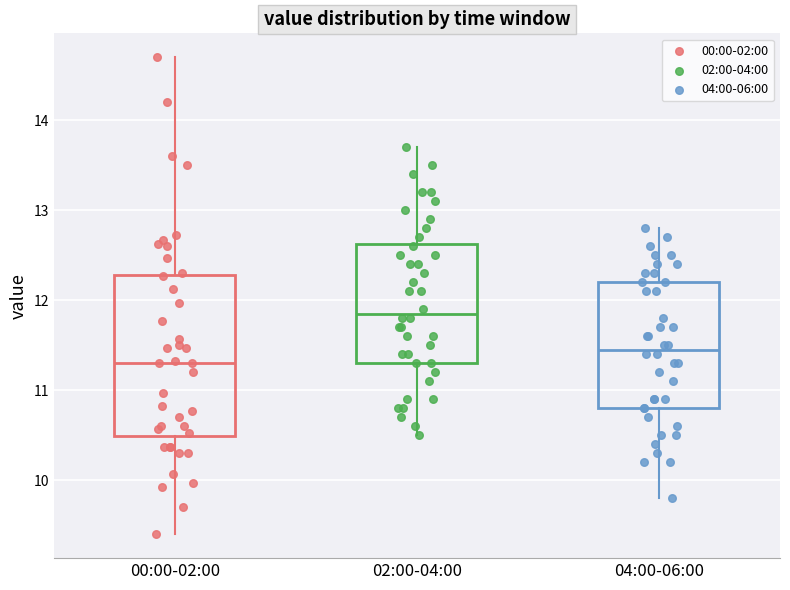

Reading left to right, read every box against the y-axis: the position of its median line, the range the box covers, and the ends of its whiskers. The values are not printed on the chart, so give them approximately, as read against the axis.

00:00-02:00: median 11.3, box 10.5 to 12.3, whiskers 9.4 to 14.7
02:00-04:00: median 11.9, box 11.3 to 12.6, whiskers 10.5 to 13.7
04:00-06:00: median 11.5, box 10.8 to 12.2, whiskers 9.8 to 12.8